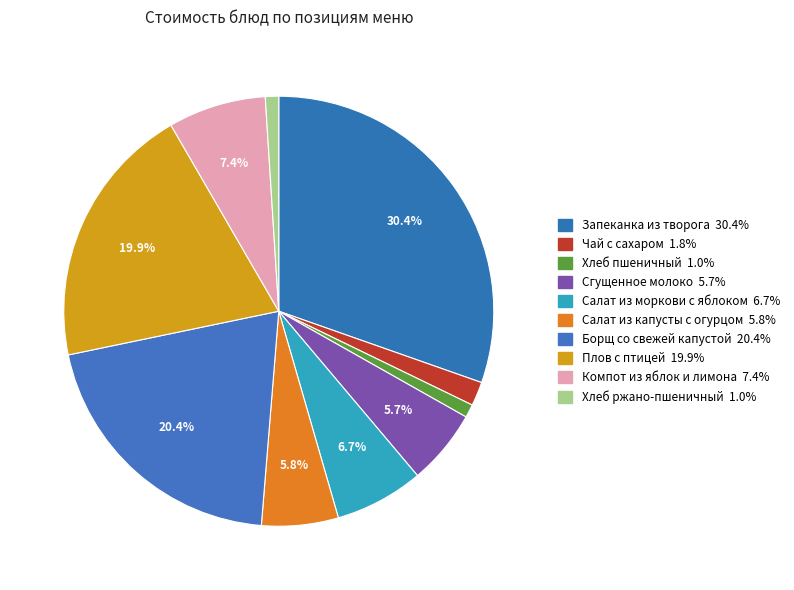

What is the smallest slice in the pie chart?

Хлеб пшеничный